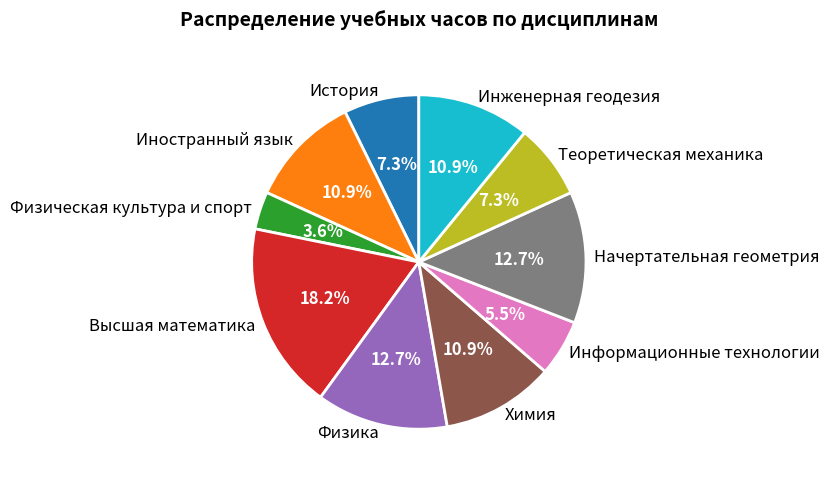

What is the ratio of the value at Теоретическая механика to the value at Химия?

0.7